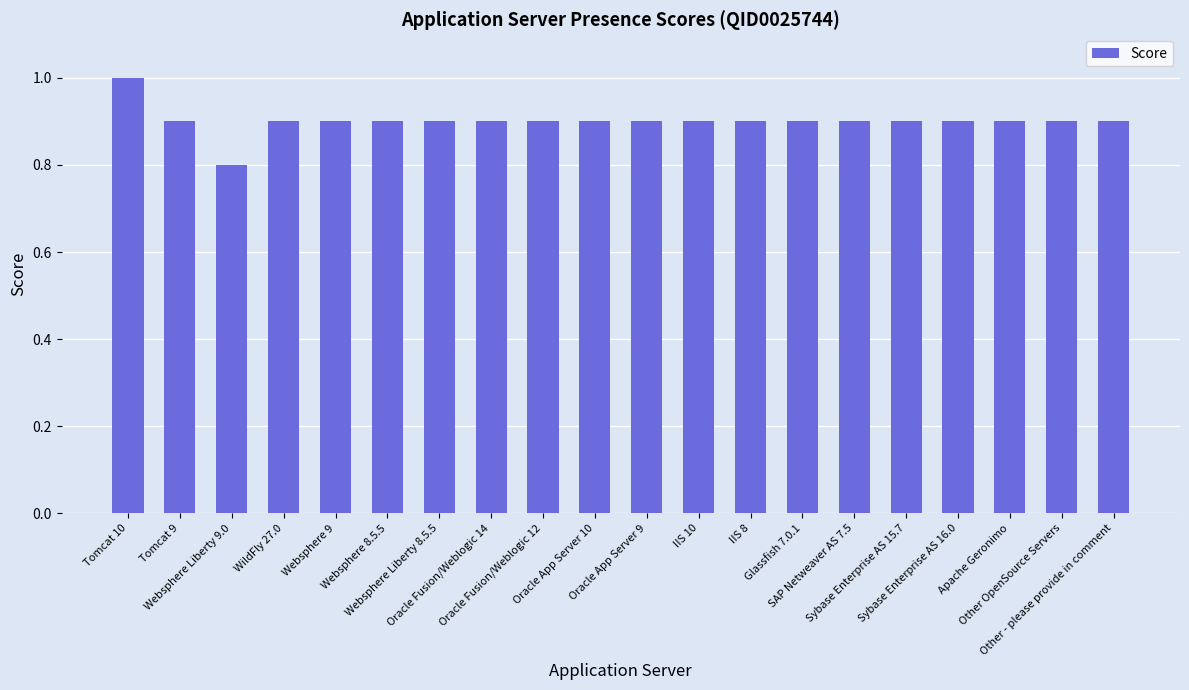

The chart shows a value of 0.9 at Websphere 9. True or false?

True